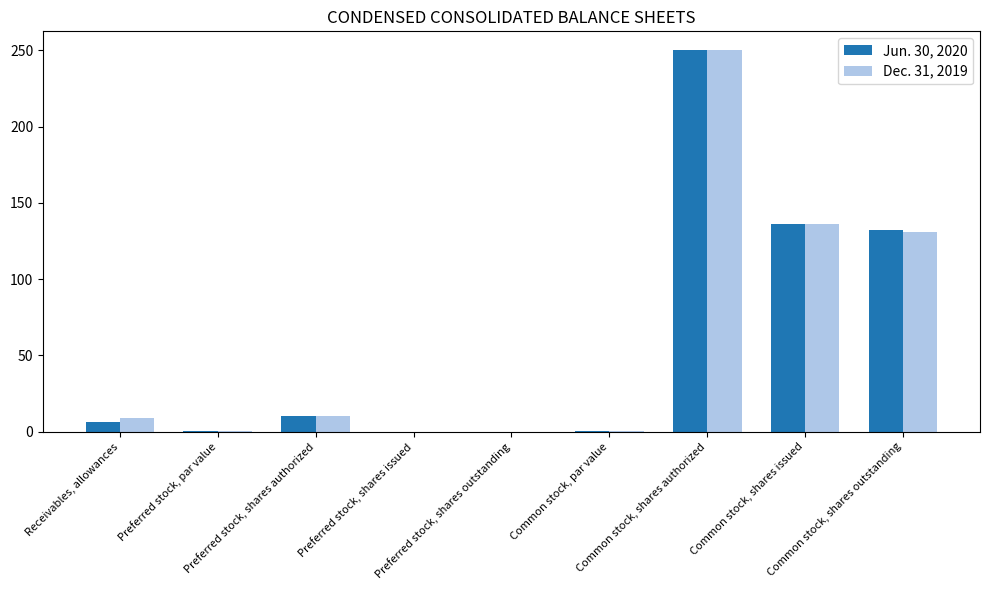

How many distinct data groups are displayed?

2